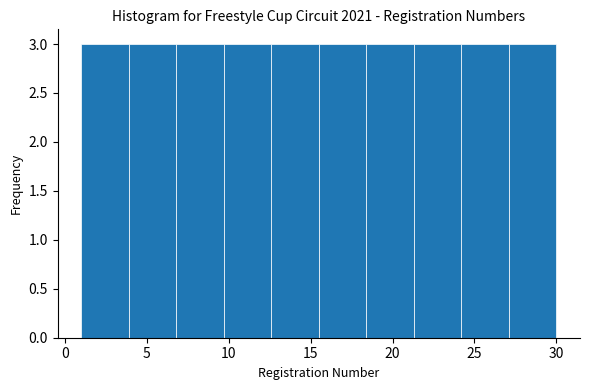

Reading left to right, transcribe this chart: for each bar, give the range it covers on the x-axis and its height. Neither the bar edges nor the heights are printed on the chart, so give them approximately, as read against the axes.

1.0 to 3.9: 3
3.9 to 6.8: 3
6.8 to 9.7: 3
9.7 to 12.6: 3
12.6 to 15.5: 3
15.5 to 18.4: 3
18.4 to 21.3: 3
21.3 to 24.2: 3
24.2 to 27.1: 3
27.1 to 30.0: 3